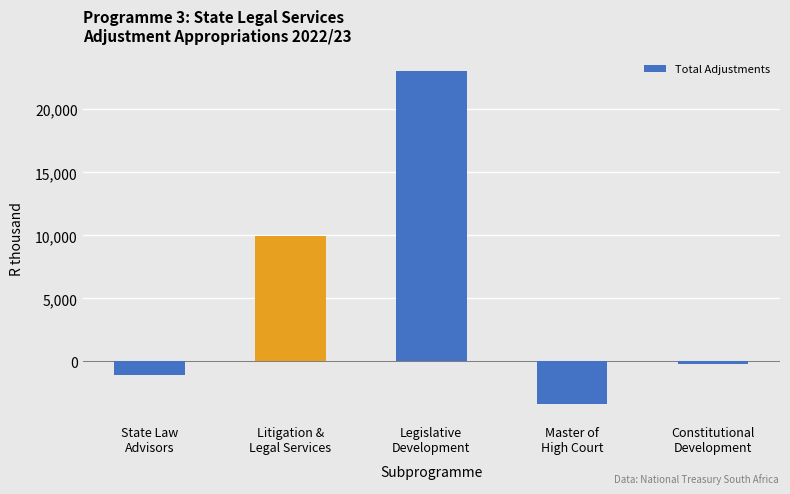

How many values are below -244?

2